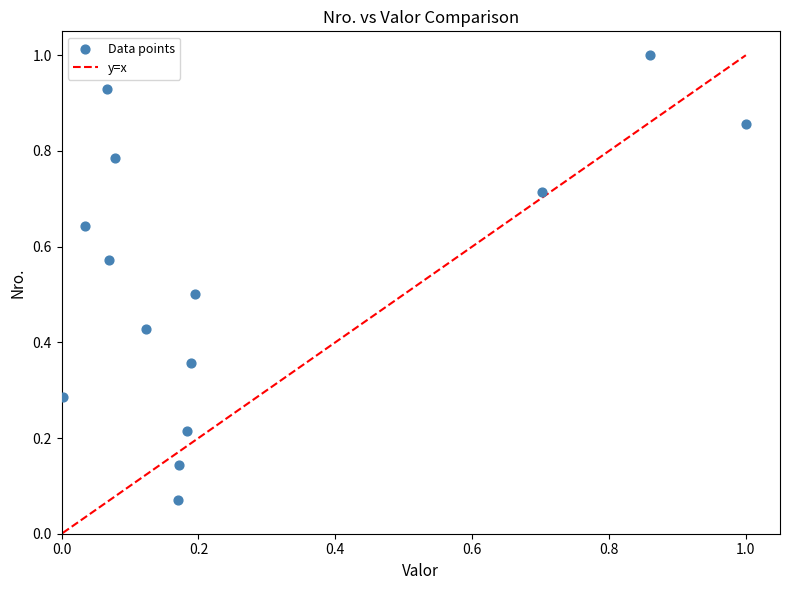

What is the range of X values (max minus min)?

1.0